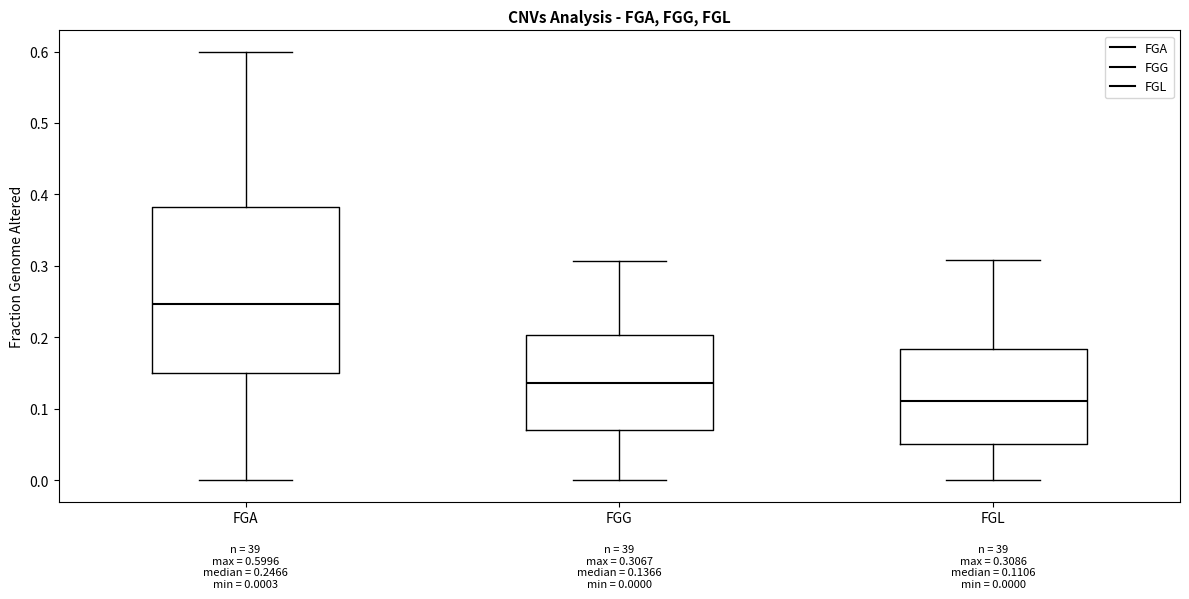

Which box's median line is the highest?

FGA